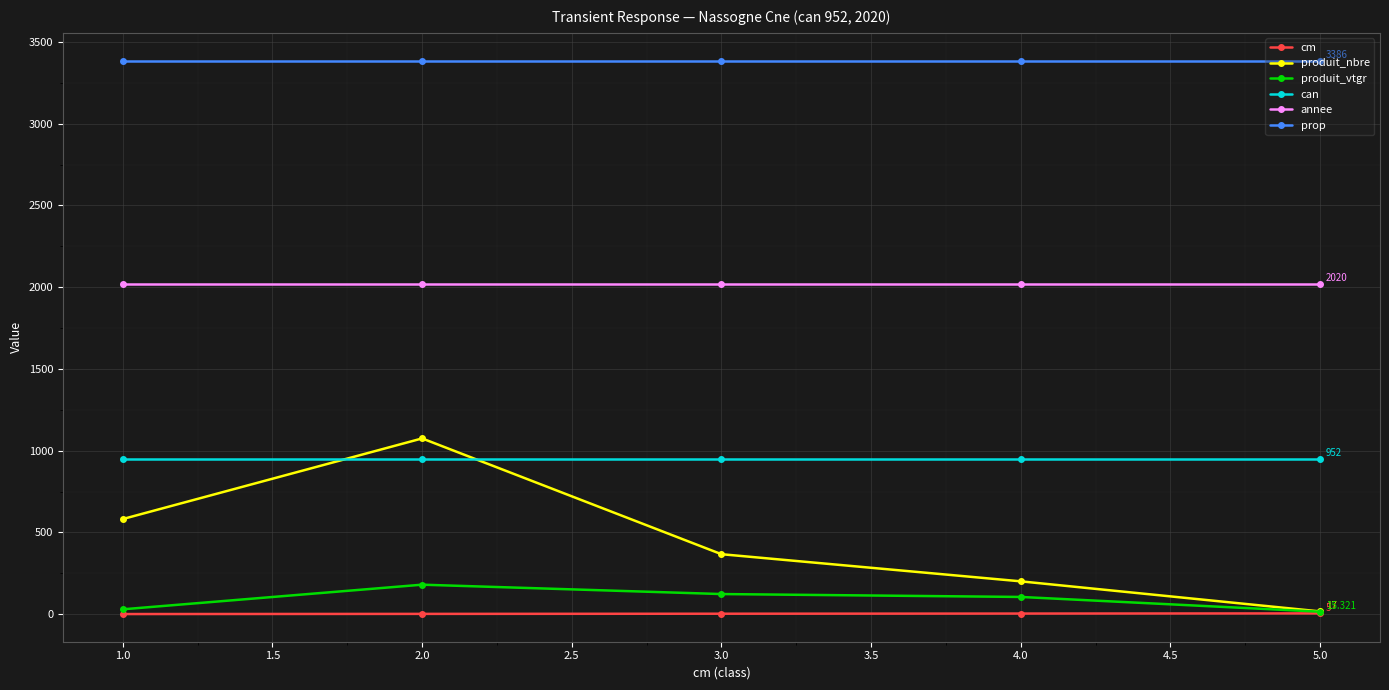

Which series has the widest spread of values?

produit_nbre